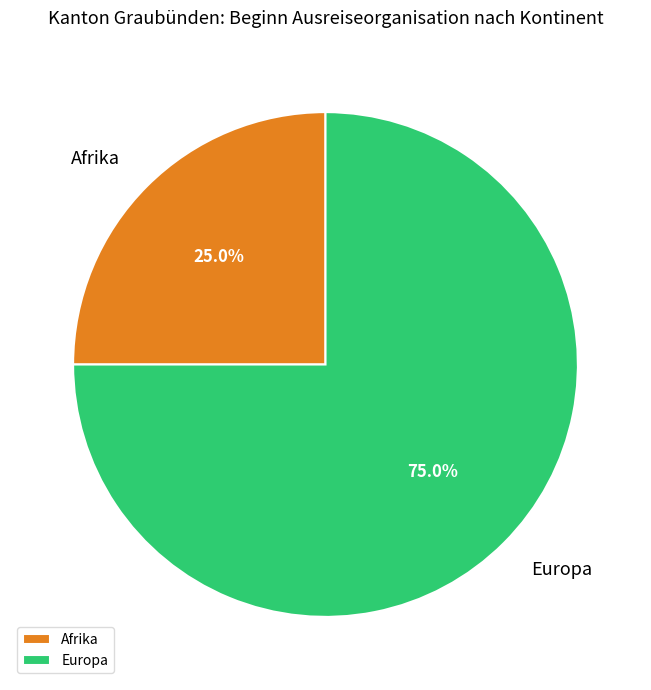

Which slice is the smallest?

Afrika